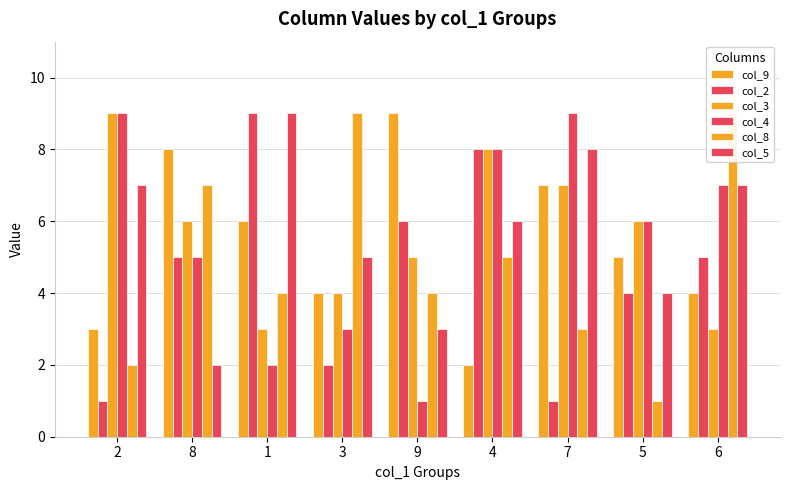

How many values in the col_4 series exceed 6?

4